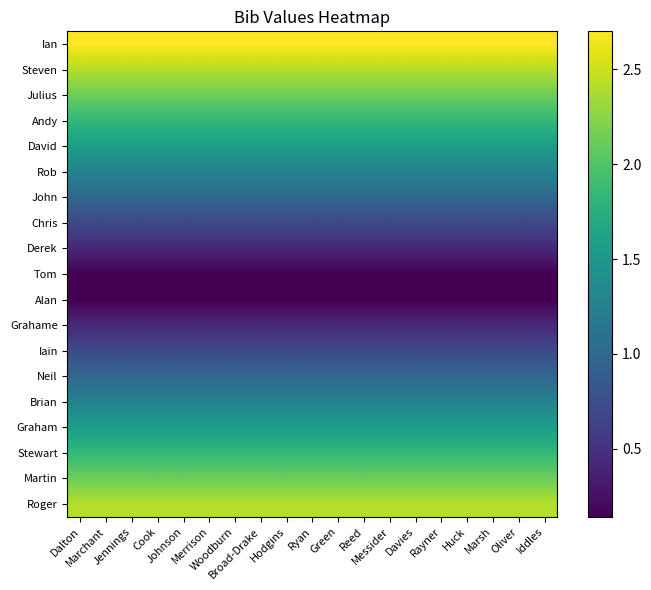

Reading left to right, what are all the values shown in this chart?

Ian: Dalton=2.7	Marchant=2.7	Jennings=2.7	Cook=2.7	Johnson=2.7	Merrison=2.7	Woodburn=2.7	Broad-Drake=2.7	Hodgins=2.7	Ryan=2.7	Green=2.7	Reed=2.7	Messider=2.7	Davies=2.7	Rayner=2.7	Huck=2.7	Marsh=2.7	Oliver=2.7	Iddles=2.7
Steven: Dalton=2.4	Marchant=2.4	Jennings=2.4	Cook=2.4	Johnson=2.4	Merrison=2.4	Woodburn=2.4	Broad-Drake=2.4	Hodgins=2.4	Ryan=2.4	Green=2.4	Reed=2.4	Messider=2.4	Davies=2.4	Rayner=2.4	Huck=2.4	Marsh=2.4	Oliver=2.4	Iddles=2.4
Julius: Dalton=2.1	Marchant=2.1	Jennings=2.1	Cook=2.1	Johnson=2.1	Merrison=2.1	Woodburn=2.1	Broad-Drake=2.1	Hodgins=2.1	Ryan=2.1	Green=2.1	Reed=2.1	Messider=2.1	Davies=2.1	Rayner=2.1	Huck=2.1	Marsh=2.1	Oliver=2.1	Iddles=2.1
Andy: Dalton=1.8	Marchant=1.8	Jennings=1.8	Cook=1.8	Johnson=1.8	Merrison=1.8	Woodburn=1.8	Broad-Drake=1.8	Hodgins=1.8	Ryan=1.8	Green=1.8	Reed=1.8	Messider=1.8	Davies=1.8	Rayner=1.8	Huck=1.8	Marsh=1.8	Oliver=1.8	Iddles=1.8
David: Dalton=1.6	Marchant=1.6	Jennings=1.6	Cook=1.6	Johnson=1.6	Merrison=1.6	Woodburn=1.6	Broad-Drake=1.6	Hodgins=1.6	Ryan=1.6	Green=1.6	Reed=1.6	Messider=1.6	Davies=1.6	Rayner=1.6	Huck=1.6	Marsh=1.6	Oliver=1.6	Iddles=1.6
Rob: Dalton=1.3	Marchant=1.3	Jennings=1.3	Cook=1.3	Johnson=1.3	Merrison=1.3	Woodburn=1.3	Broad-Drake=1.3	Hodgins=1.3	Ryan=1.3	Green=1.3	Reed=1.3	Messider=1.3	Davies=1.3	Rayner=1.3	Huck=1.3	Marsh=1.3	Oliver=1.3	Iddles=1.3
John: Dalton=1.0	Marchant=1.0	Jennings=1.0	Cook=1.0	Johnson=1.0	Merrison=1.0	Woodburn=1.0	Broad-Drake=1.0	Hodgins=1.0	Ryan=1.0	Green=1.0	Reed=1.0	Messider=1.0	Davies=1.0	Rayner=1.0	Huck=1.0	Marsh=1.0	Oliver=1.0	Iddles=1.0
Chris: Dalton=0.7	Marchant=0.7	Jennings=0.7	Cook=0.7	Johnson=0.7	Merrison=0.7	Woodburn=0.7	Broad-Drake=0.7	Hodgins=0.7	Ryan=0.7	Green=0.7	Reed=0.7	Messider=0.7	Davies=0.7	Rayner=0.7	Huck=0.7	Marsh=0.7	Oliver=0.7	Iddles=0.7
Derek: Dalton=0.4	Marchant=0.4	Jennings=0.4	Cook=0.4	Johnson=0.4	Merrison=0.4	Woodburn=0.4	Broad-Drake=0.4	Hodgins=0.4	Ryan=0.4	Green=0.4	Reed=0.4	Messider=0.4	Davies=0.4	Rayner=0.4	Huck=0.4	Marsh=0.4	Oliver=0.4	Iddles=0.4
Tom: Dalton=0.1	Marchant=0.1	Jennings=0.1	Cook=0.1	Johnson=0.1	Merrison=0.1	Woodburn=0.1	Broad-Drake=0.1	Hodgins=0.1	Ryan=0.1	Green=0.1	Reed=0.1	Messider=0.1	Davies=0.1	Rayner=0.1	Huck=0.1	Marsh=0.1	Oliver=0.1	Iddles=0.1
Alan: Dalton=0.1	Marchant=0.1	Jennings=0.1	Cook=0.1	Johnson=0.1	Merrison=0.1	Woodburn=0.1	Broad-Drake=0.1	Hodgins=0.1	Ryan=0.1	Green=0.1	Reed=0.1	Messider=0.1	Davies=0.1	Rayner=0.1	Huck=0.1	Marsh=0.1	Oliver=0.1	Iddles=0.1
Grahame: Dalton=0.4	Marchant=0.4	Jennings=0.4	Cook=0.4	Johnson=0.4	Merrison=0.4	Woodburn=0.4	Broad-Drake=0.4	Hodgins=0.4	Ryan=0.4	Green=0.4	Reed=0.4	Messider=0.4	Davies=0.4	Rayner=0.4	Huck=0.4	Marsh=0.4	Oliver=0.4	Iddles=0.4
Iain: Dalton=0.7	Marchant=0.7	Jennings=0.7	Cook=0.7	Johnson=0.7	Merrison=0.7	Woodburn=0.7	Broad-Drake=0.7	Hodgins=0.7	Ryan=0.7	Green=0.7	Reed=0.7	Messider=0.7	Davies=0.7	Rayner=0.7	Huck=0.7	Marsh=0.7	Oliver=0.7	Iddles=0.7
Neil: Dalton=1.0	Marchant=1.0	Jennings=1.0	Cook=1.0	Johnson=1.0	Merrison=1.0	Woodburn=1.0	Broad-Drake=1.0	Hodgins=1.0	Ryan=1.0	Green=1.0	Reed=1.0	Messider=1.0	Davies=1.0	Rayner=1.0	Huck=1.0	Marsh=1.0	Oliver=1.0	Iddles=1.0
Brian: Dalton=1.3	Marchant=1.3	Jennings=1.3	Cook=1.3	Johnson=1.3	Merrison=1.3	Woodburn=1.3	Broad-Drake=1.3	Hodgins=1.3	Ryan=1.3	Green=1.3	Reed=1.3	Messider=1.3	Davies=1.3	Rayner=1.3	Huck=1.3	Marsh=1.3	Oliver=1.3	Iddles=1.3
Graham: Dalton=1.6	Marchant=1.6	Jennings=1.6	Cook=1.6	Johnson=1.6	Merrison=1.6	Woodburn=1.6	Broad-Drake=1.6	Hodgins=1.6	Ryan=1.6	Green=1.6	Reed=1.6	Messider=1.6	Davies=1.6	Rayner=1.6	Huck=1.6	Marsh=1.6	Oliver=1.6	Iddles=1.6
Stewart: Dalton=1.8	Marchant=1.8	Jennings=1.8	Cook=1.8	Johnson=1.8	Merrison=1.8	Woodburn=1.8	Broad-Drake=1.8	Hodgins=1.8	Ryan=1.8	Green=1.8	Reed=1.8	Messider=1.8	Davies=1.8	Rayner=1.8	Huck=1.8	Marsh=1.8	Oliver=1.8	Iddles=1.8
Martin: Dalton=2.1	Marchant=2.1	Jennings=2.1	Cook=2.1	Johnson=2.1	Merrison=2.1	Woodburn=2.1	Broad-Drake=2.1	Hodgins=2.1	Ryan=2.1	Green=2.1	Reed=2.1	Messider=2.1	Davies=2.1	Rayner=2.1	Huck=2.1	Marsh=2.1	Oliver=2.1	Iddles=2.1
Roger: Dalton=2.4	Marchant=2.4	Jennings=2.4	Cook=2.4	Johnson=2.4	Merrison=2.4	Woodburn=2.4	Broad-Drake=2.4	Hodgins=2.4	Ryan=2.4	Green=2.4	Reed=2.4	Messider=2.4	Davies=2.4	Rayner=2.4	Huck=2.4	Marsh=2.4	Oliver=2.4	Iddles=2.4